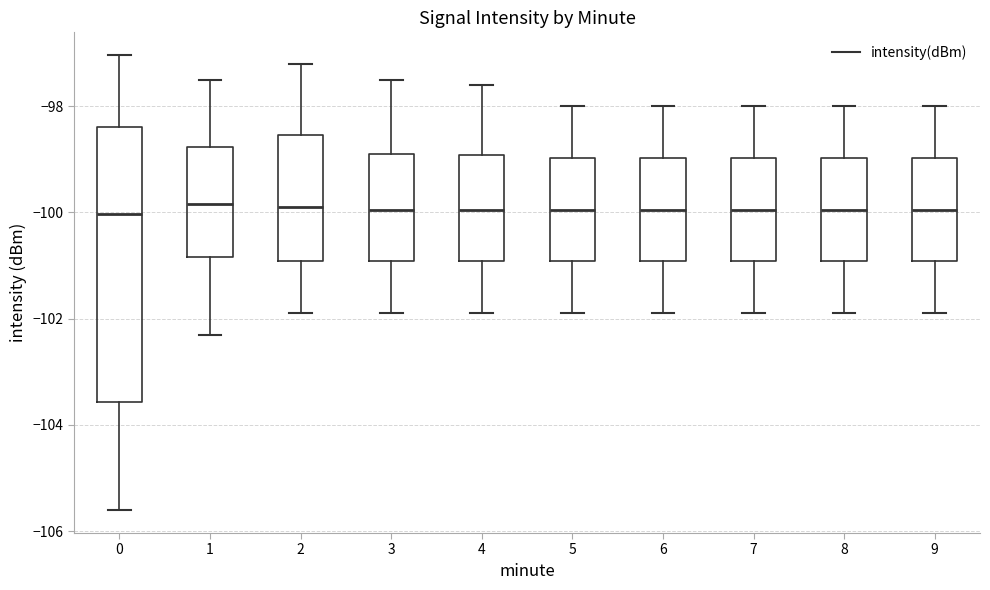

Which box is the tallest, from its lower edge to its upper edge?

0